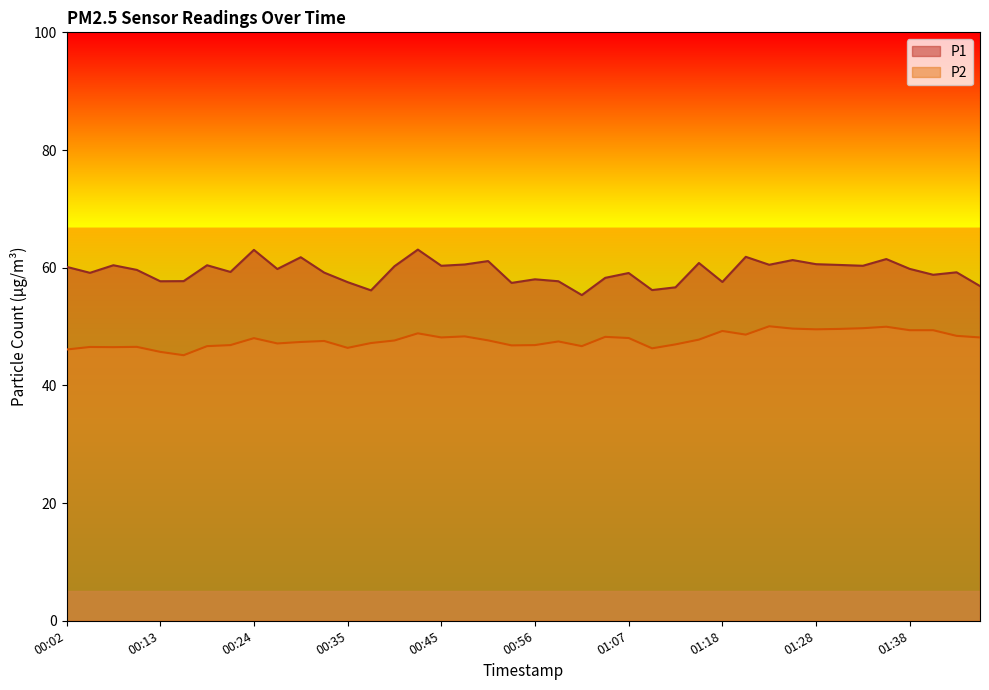

Rank the series by their average value, from highest to lowest.

P1, P2